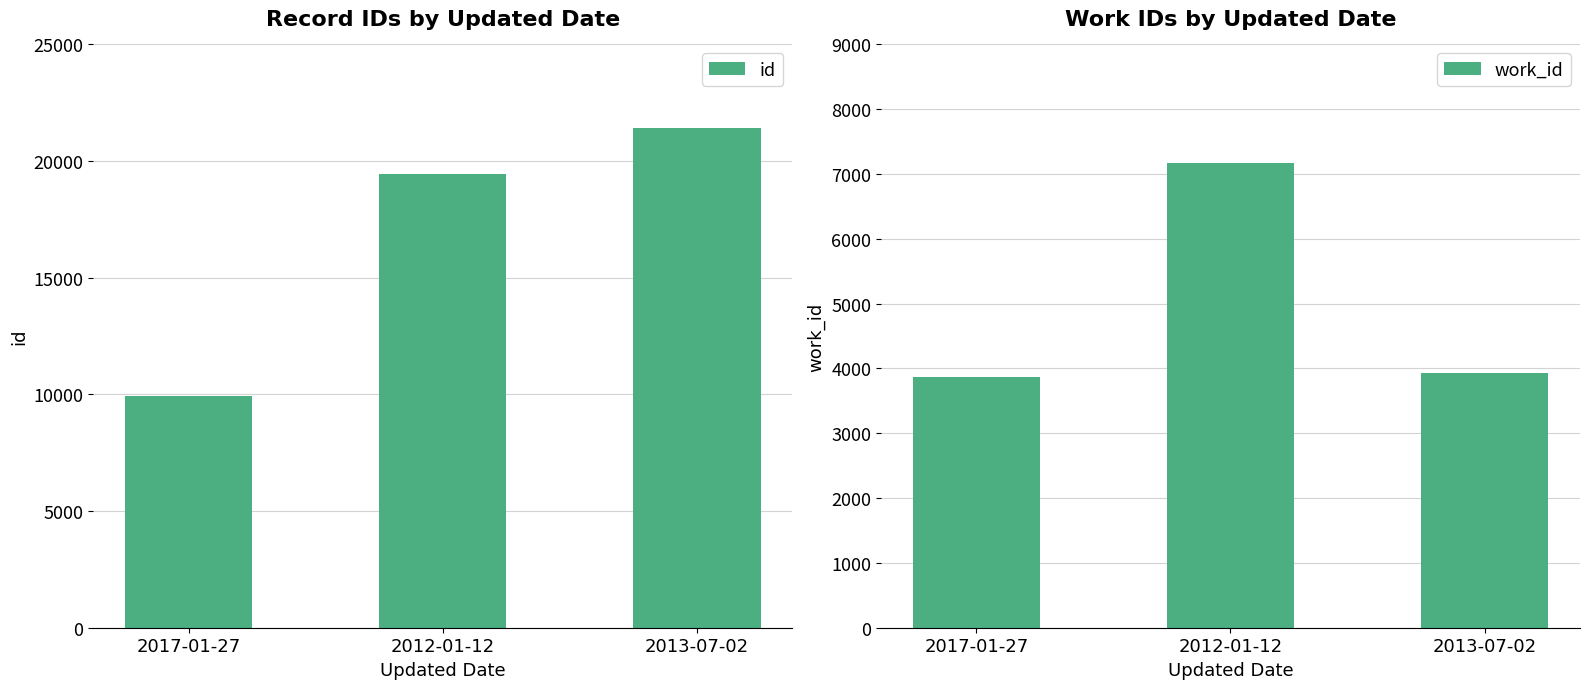

Rank the series by their maximum value, from highest to lowest.

id, work_id